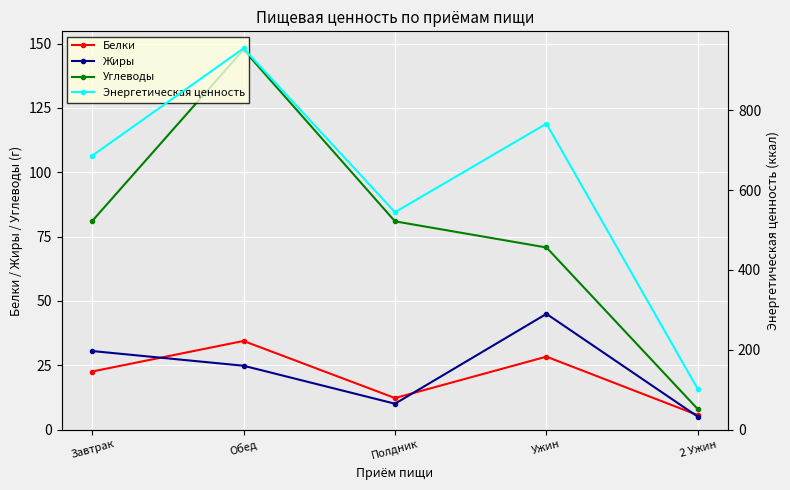

True or false: Белки and Энергетическая ценность cross at least once.

False